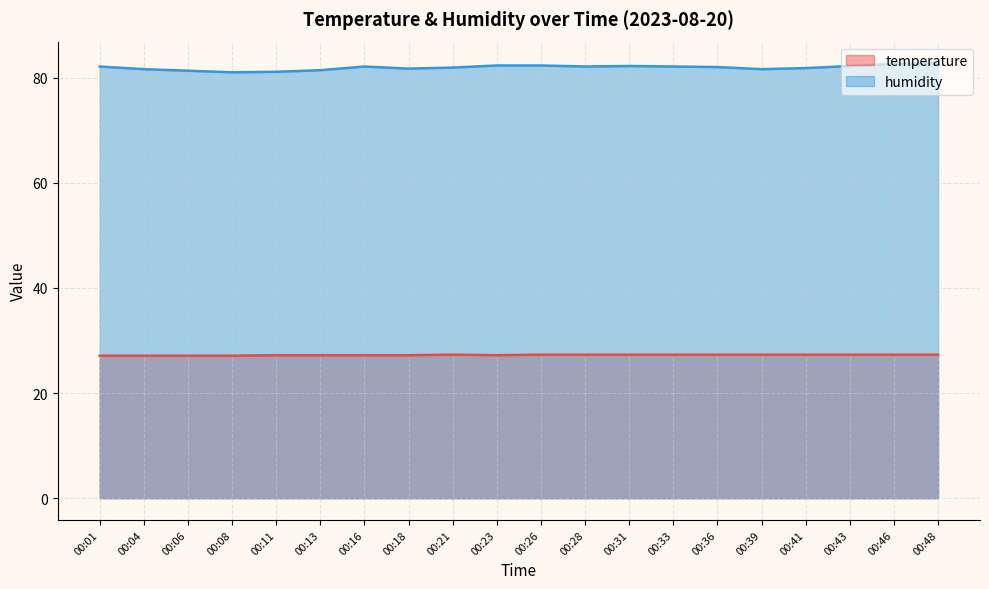

At which category is the sum across all series the highest?

00:48